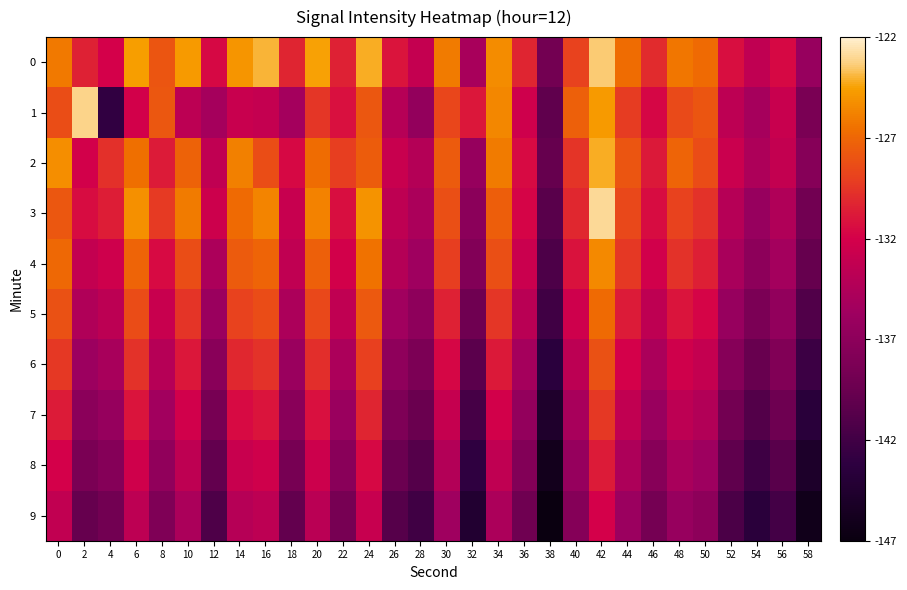

At which category is the sum across all series the highest?

42